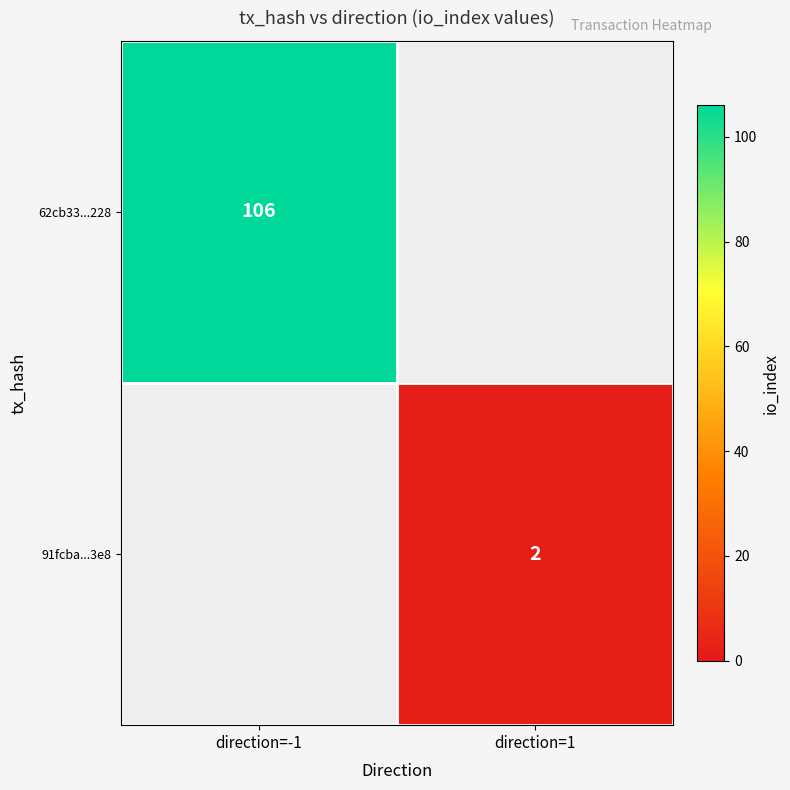

The value of 62cb33...228 at direction=-1 is 189. True or false?

False